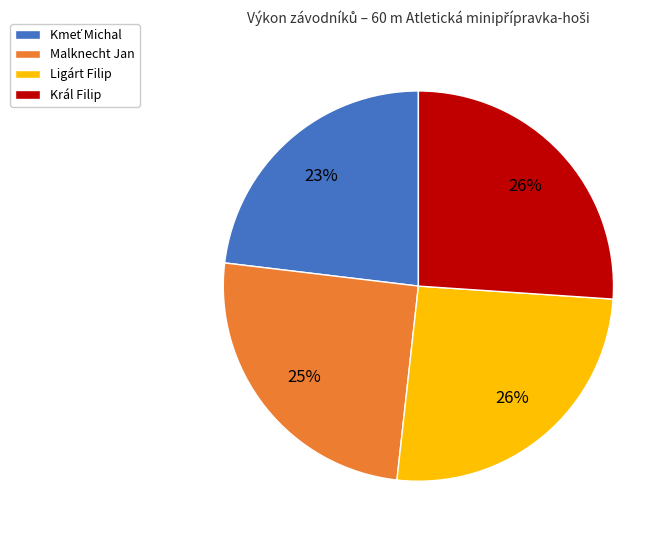

Is there a majority slice in this chart?

No